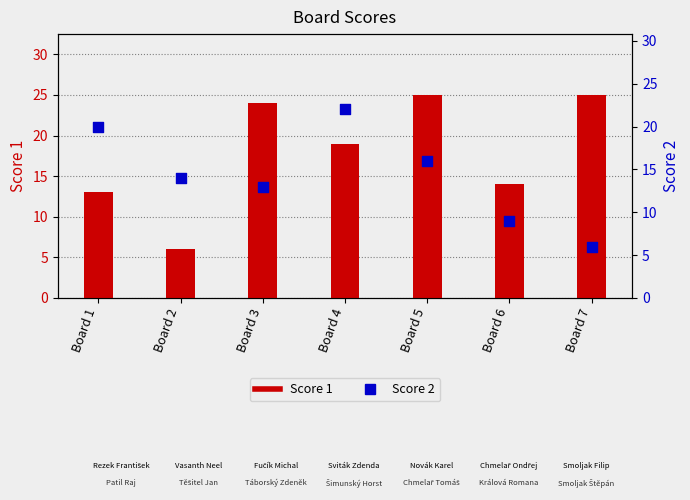

What are all the series names shown in the legend?

Score 1, Score 2